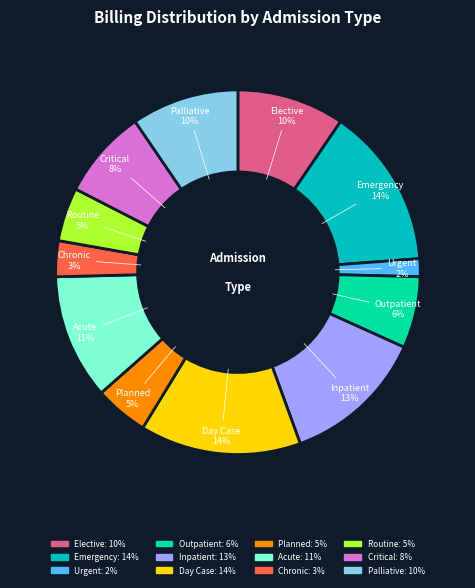

Does any single category account for the majority?

No